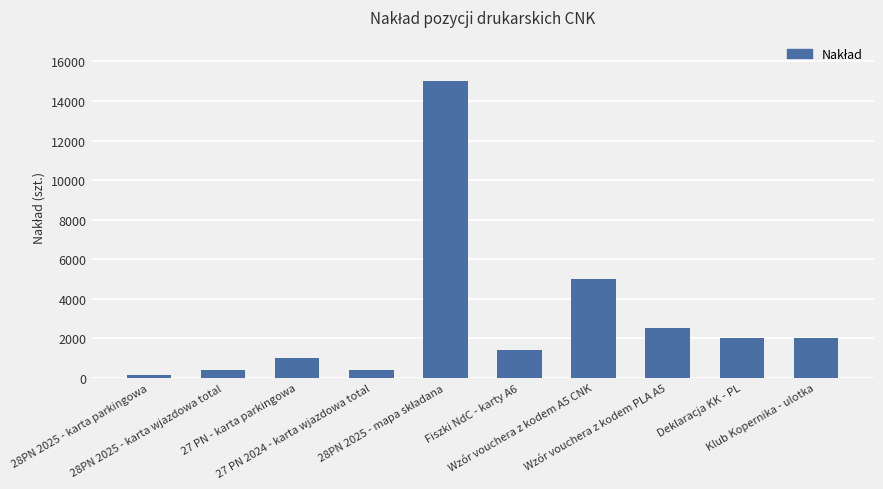

The chart shows a value of 2000 at Klub Kopernika - ulotka. True or false?

True